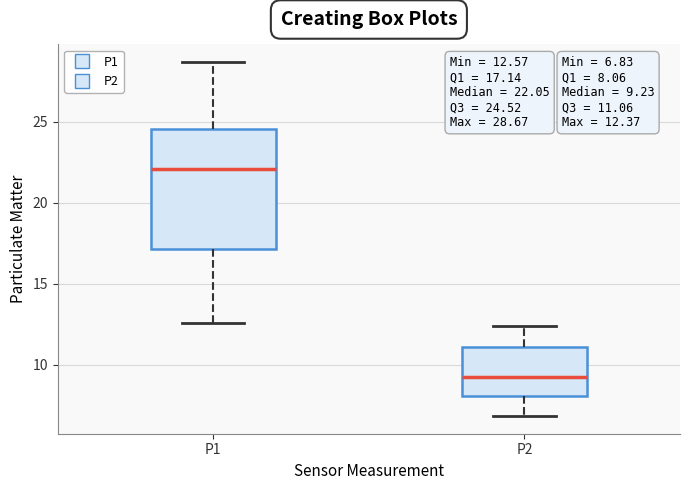

Comparing the boxes themselves (not the whiskers), which one is the tallest?

P1